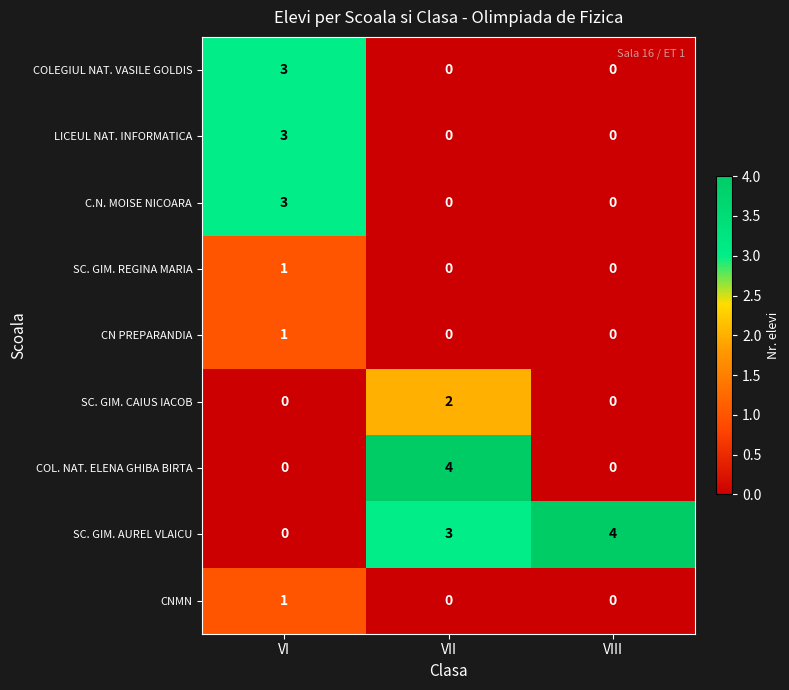

What is the spread (max minus min) of values at VI?

3